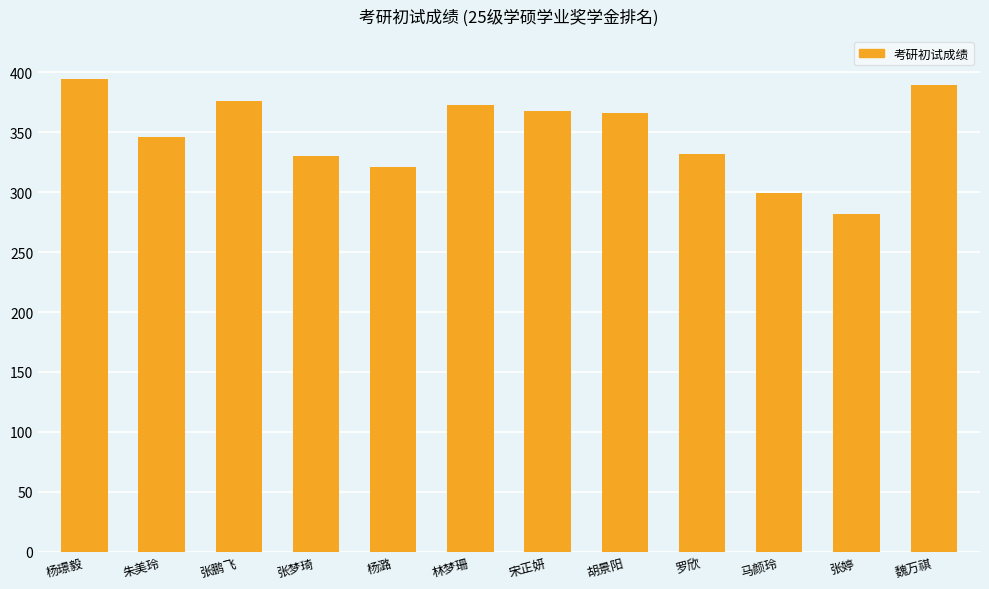

What is the label of the 5th bar from the right?

胡景阳